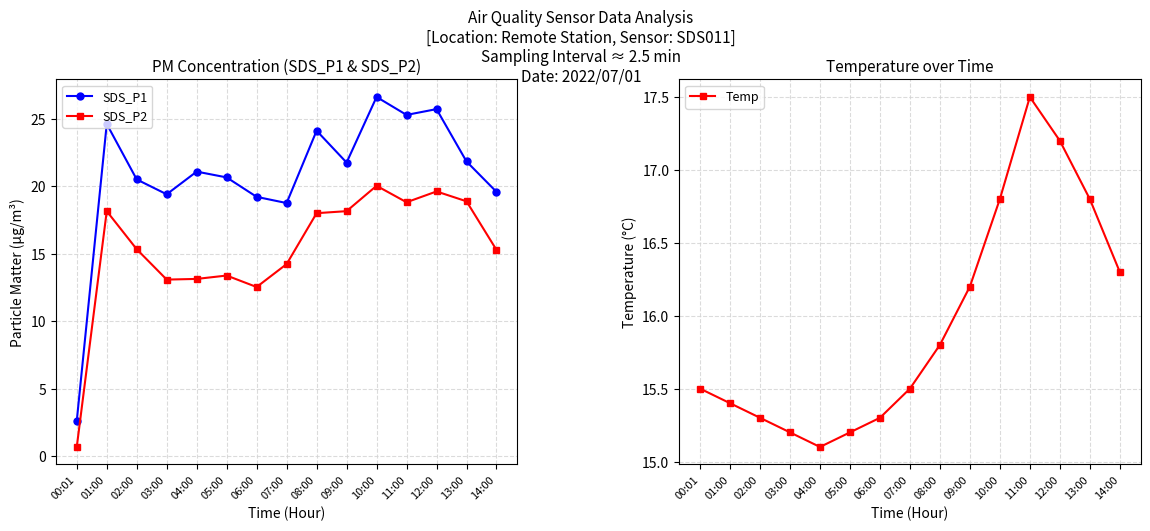

Reading right to left, what are all the values shown in this chart?

SDS_P1: 19.6	21.9	25.7	25.3	26.6	21.8	24.1	18.8	19.2	20.7	21.1	19.4	20.5	24.6	2.6
SDS_P2: 15.3	18.9	19.6	18.8	20.1	18.2	18.0	14.2	12.6	13.4	13.2	13.1	15.3	18.2	0.7
Temp: 16.3	16.8	17.2	17.5	16.8	16.2	15.8	15.5	15.3	15.2	15.1	15.2	15.3	15.4	15.5